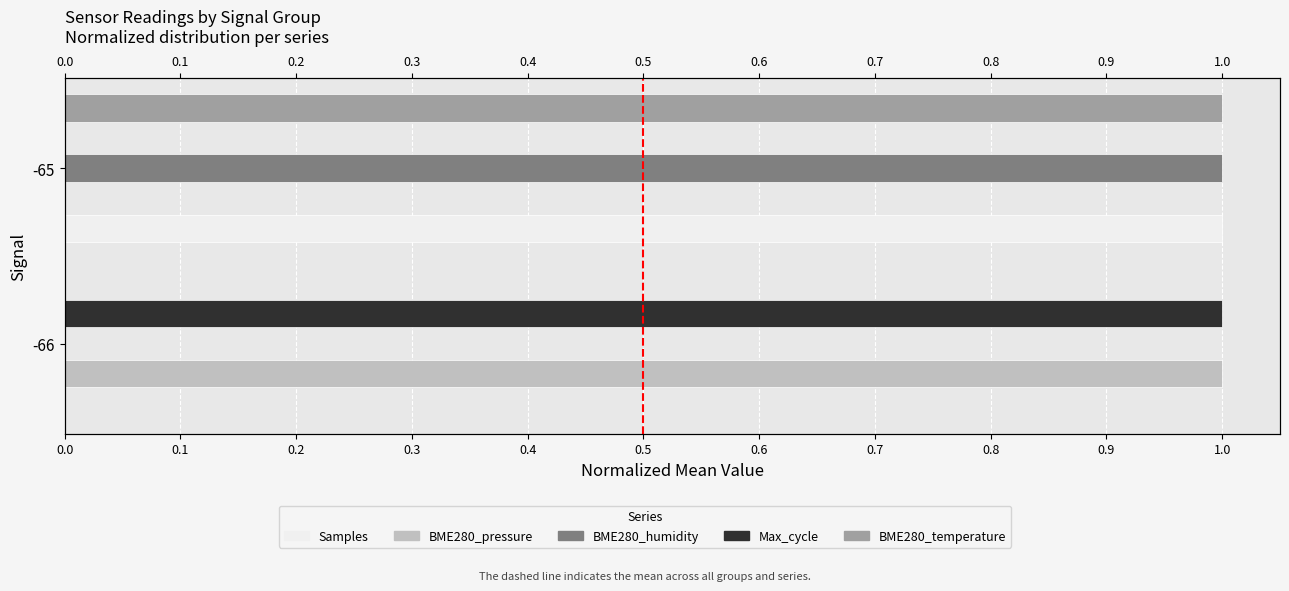

How many groups of bars are there?

2